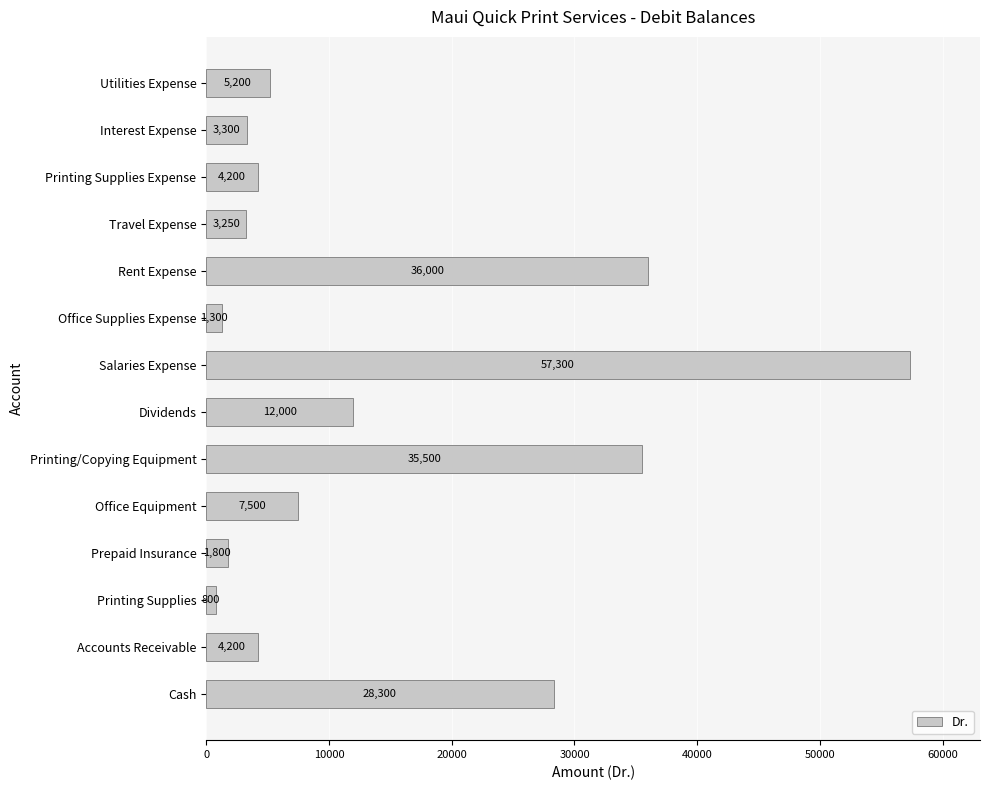

Are the bars horizontal?

Yes